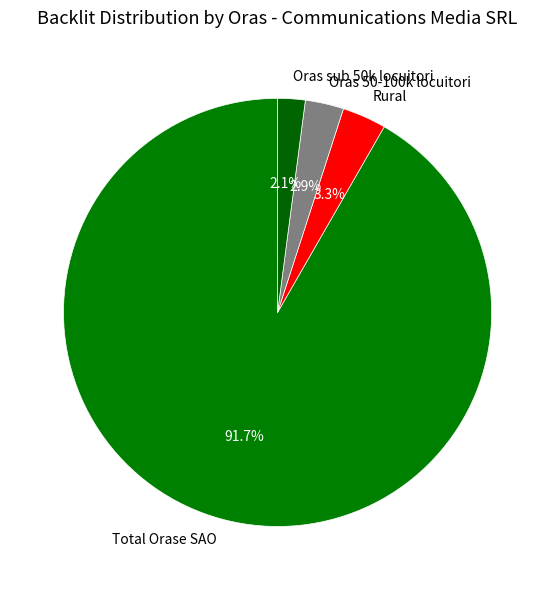

The Oras sub 50k locuitori slice represents 2% of the pie. True or false?

True